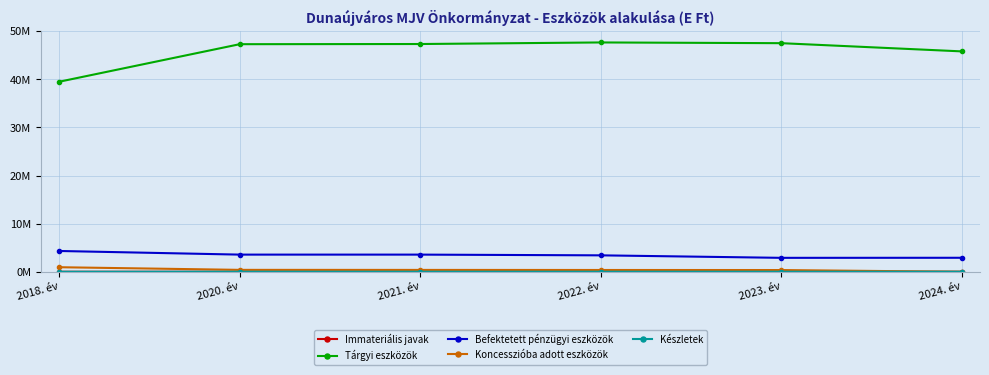

Reading left to right, extract all data points from this chart.

Immateriális javak: 2018. év=4344.1	2020. év=5815.9	2021. év=4253.3	2022. év=3036.5	2023. év=1960.7	2024. év=1077.1
Tárgyi eszközök: 2018. év=39505156.7	2020. év=47310659.1	2021. év=47345990.9	2022. év=47672412.4	2023. év=47520646.5	2024. év=45812856.3
Befektetett pénzügyi eszközök: 2018. év=4327483.0	2020. év=3571447.0	2021. év=3570663.0	2022. év=3420663.0	2023. év=2900759.0	2024. év=2914559.0
Koncesszióba adott eszközök: 2018. év=951319.6	2020. év=401458.0	2021. év=390976.4	2022. év=375560.4	2023. év=364032.9	2024. év=0.0
Készletek: 2018. év=8136.7	2020. év=11274.0	2021. év=12111.8	2022. év=12243.9	2023. év=12275.6	2024. év=12128.7